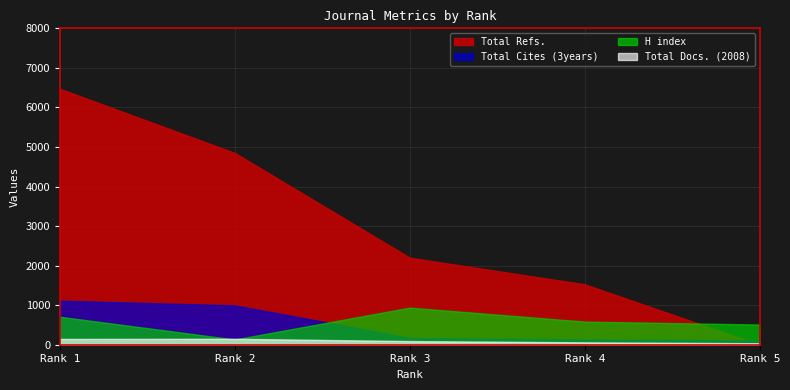

Reading left to right, list all the values displayed in this chart.

H index: Rank 1=707	Rank 2=132	Rank 3=938	Rank 4=584	Rank 5=510
Total Docs. (2008): Rank 1=146	Rank 2=150	Rank 3=92	Rank 4=60	Rank 5=37
Total Refs.: Rank 1=6470	Rank 2=4849	Rank 3=2200	Rank 4=1527	Rank 5=0
Total Cites (3years): Rank 1=1114	Rank 2=994	Rank 3=174	Rank 4=130	Rank 5=113